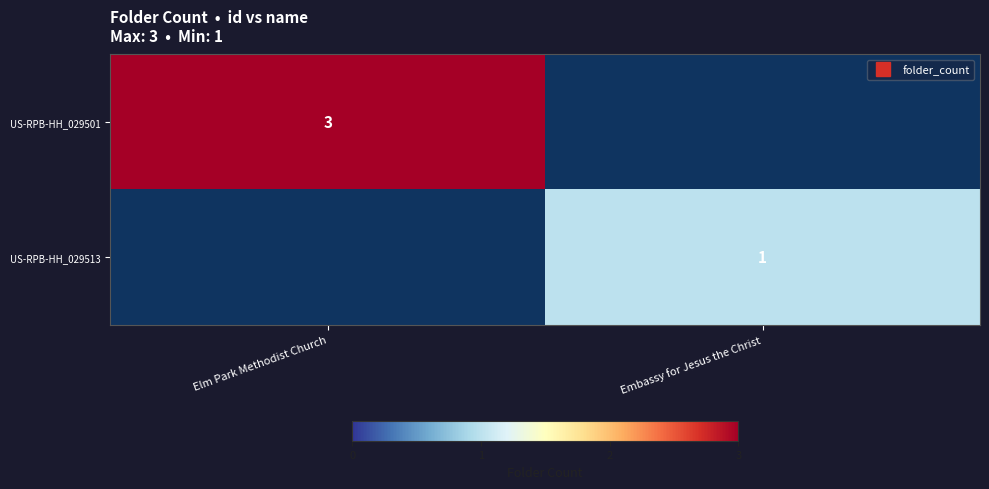

How many categories are shown in the chart?

2